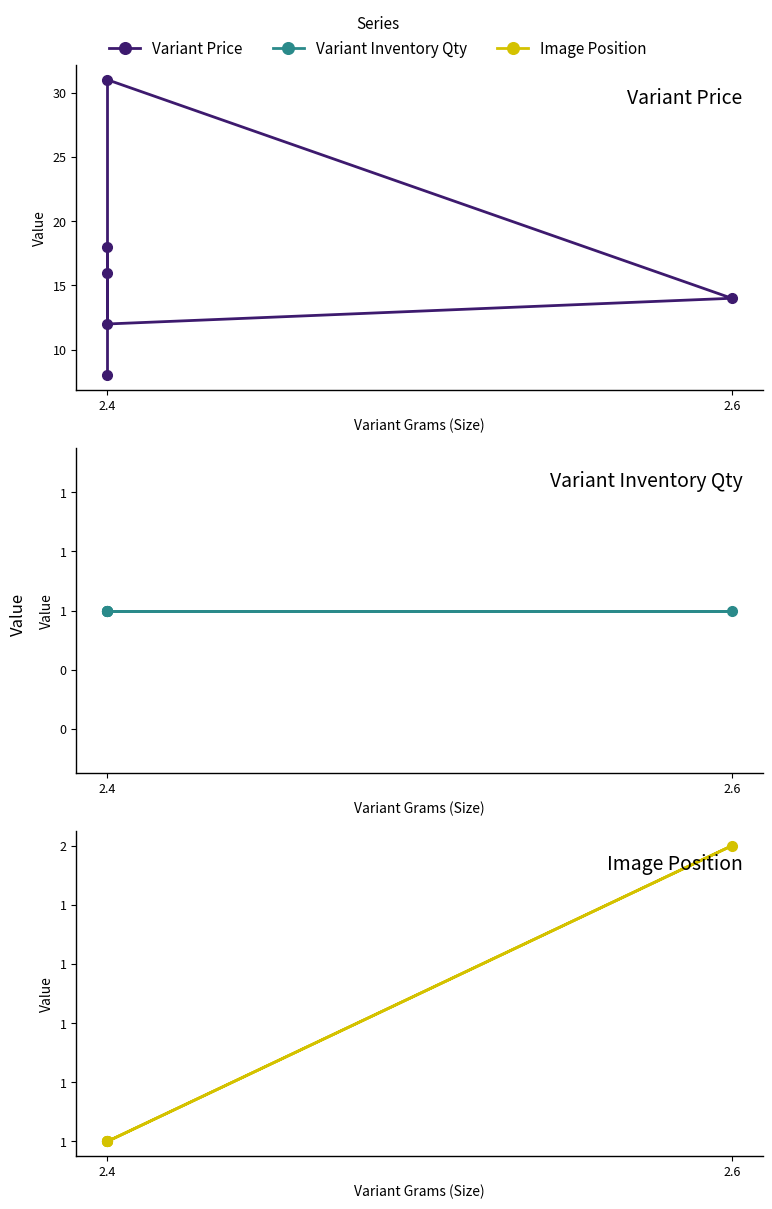

In Image Position, how many points are higher than both neighbors (excluding endpoints)?

1